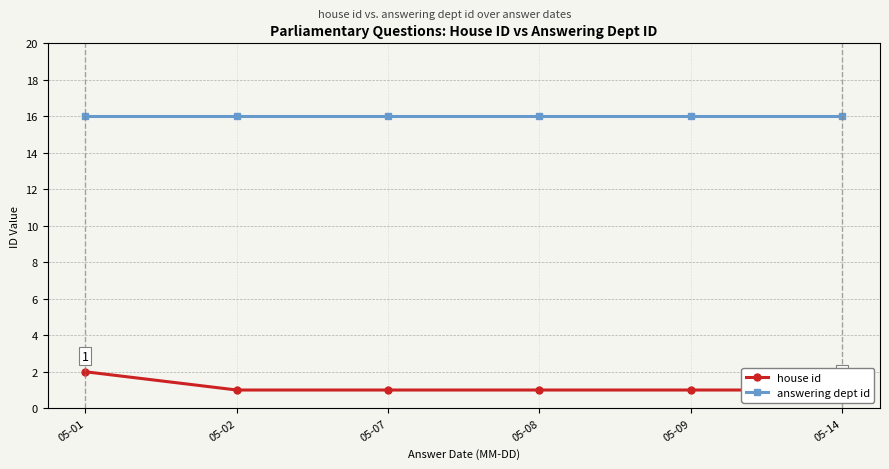

Which label corresponds to the smallest value in the chart?

05-02